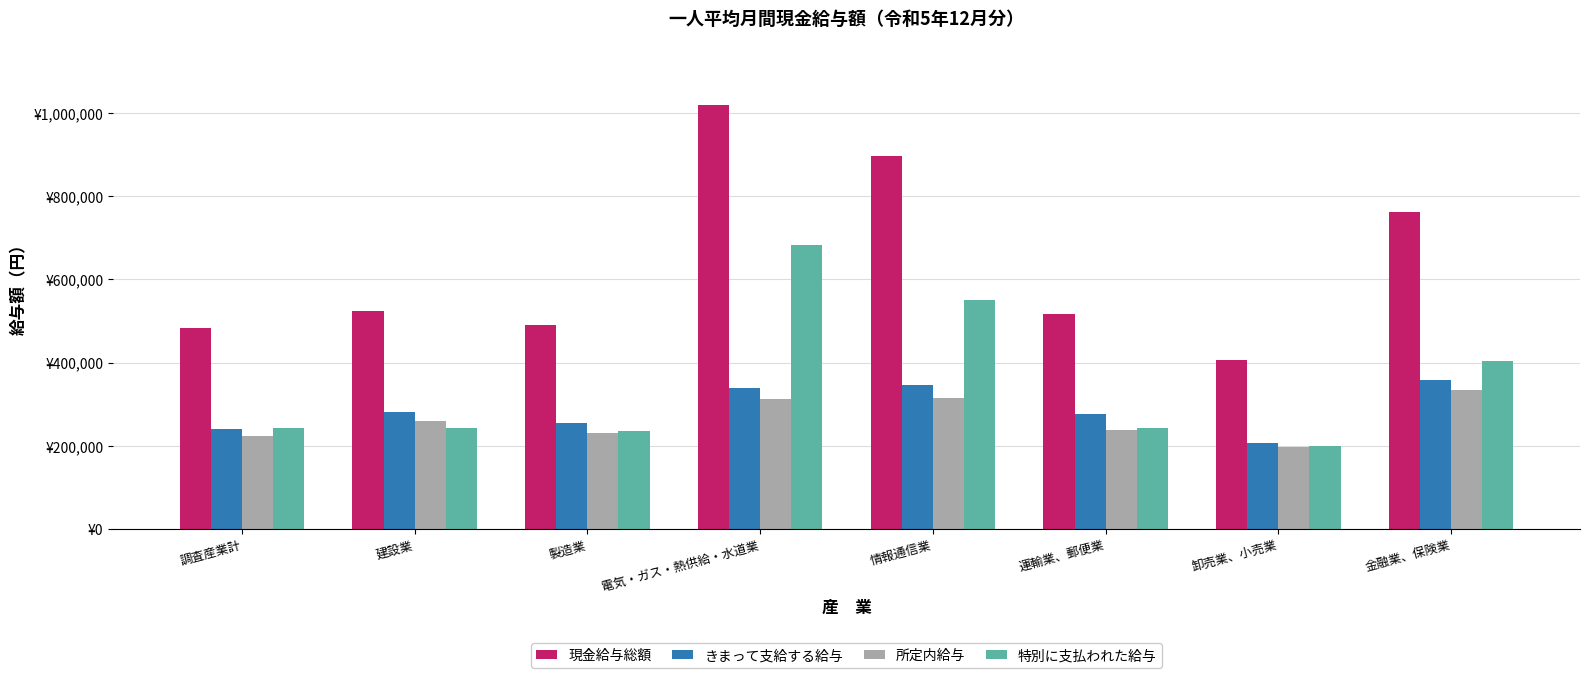

Does the chart contain stacked bars?

No